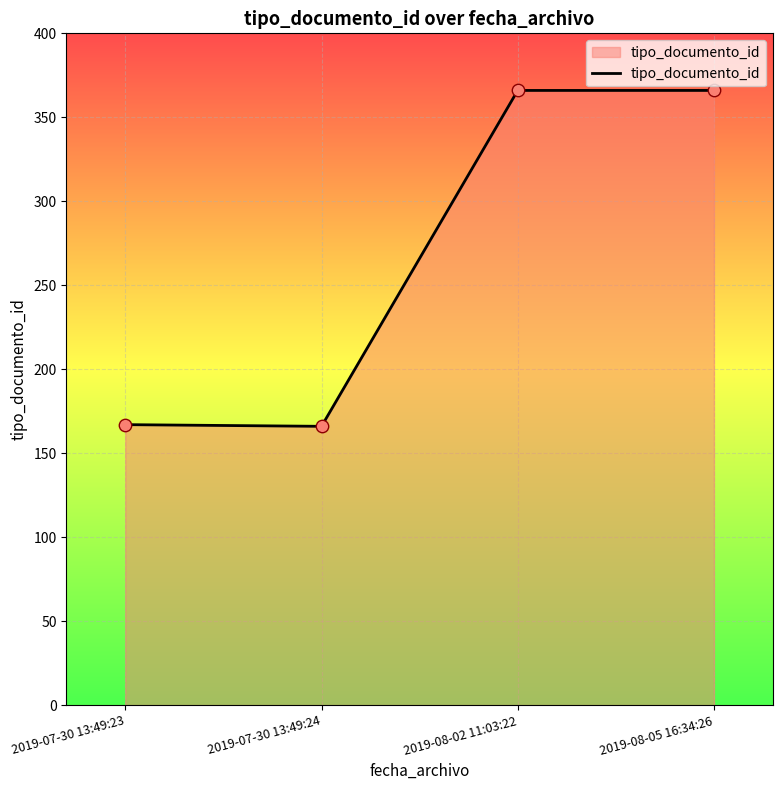

What is the change in value from 2019-07-30 13:49:23 to 2019-07-30 13:49:24?

-1